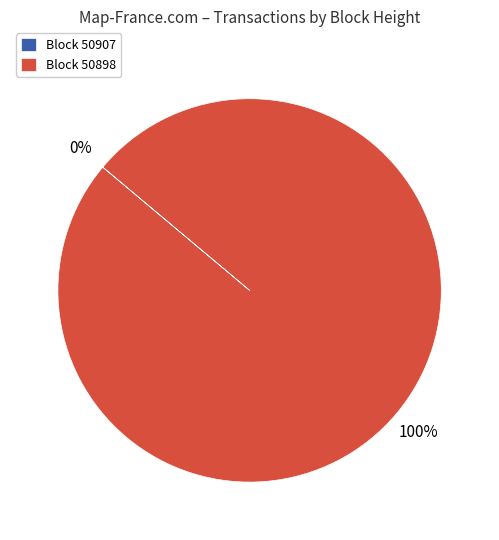

To the nearest percent, what is the difference between the largest and smallest slice percentages?

100%